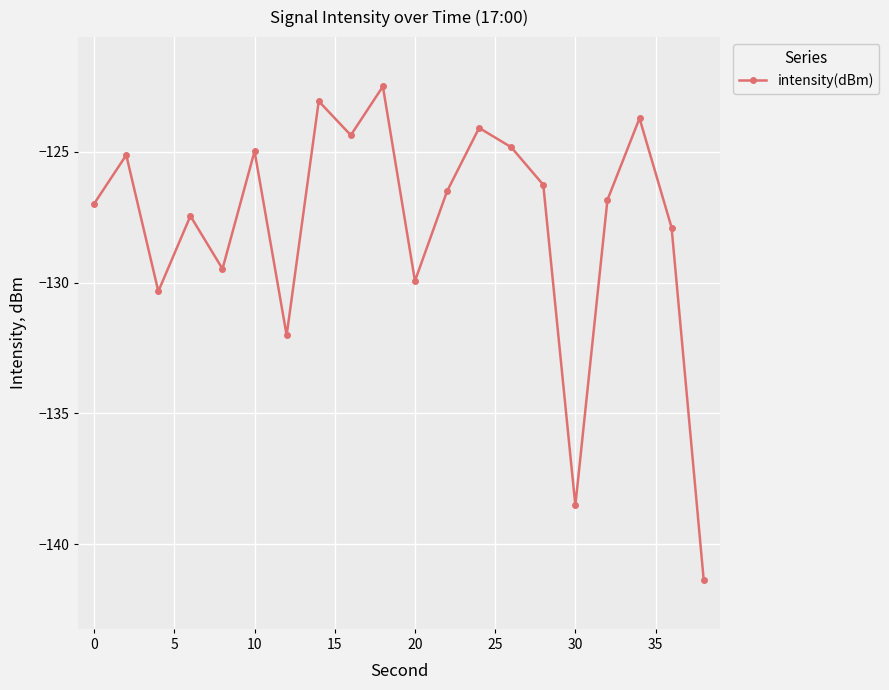

What is the greatest value displayed?

-122.5